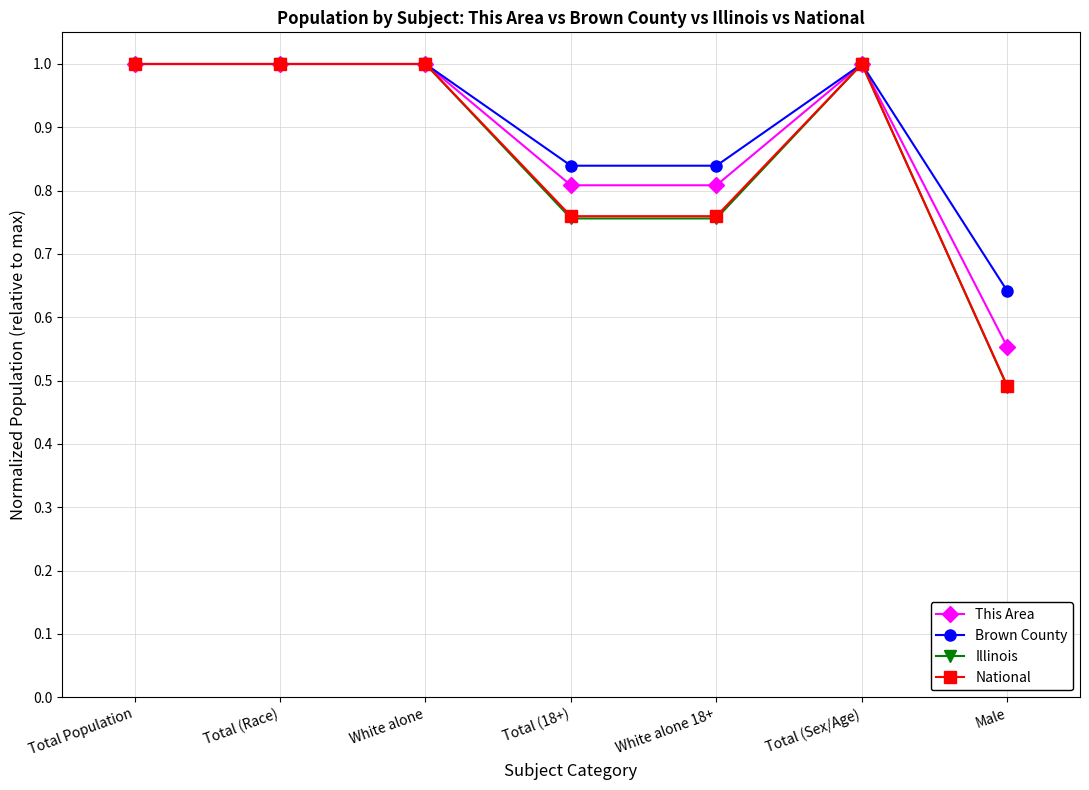

How many distinct data groups are displayed?

4